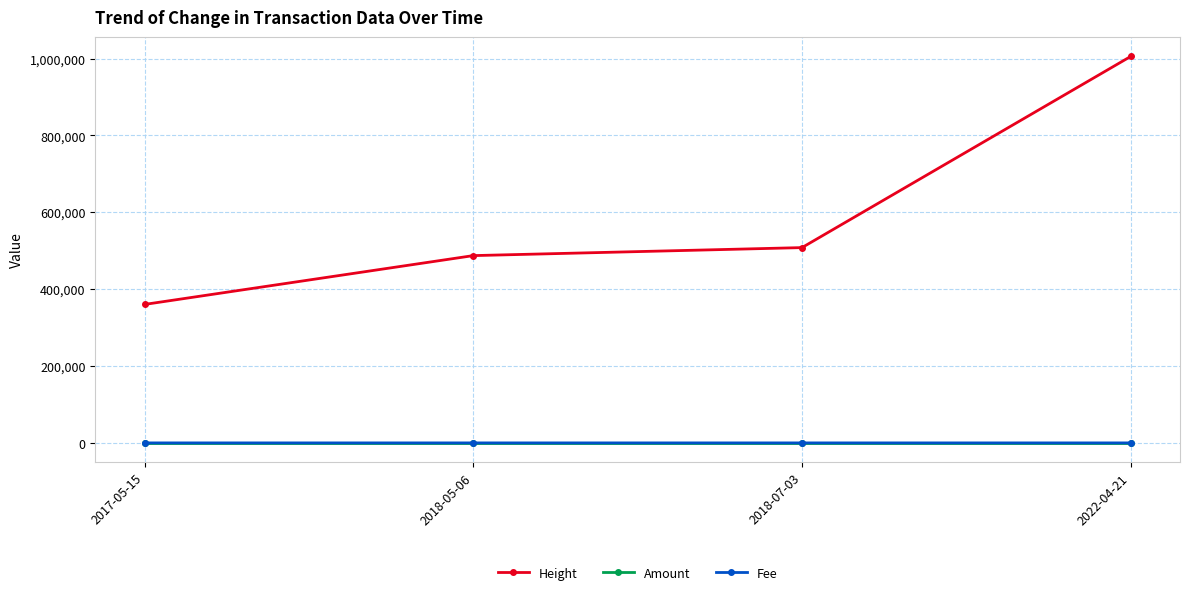

What position from the right is 2018-07-03?

2